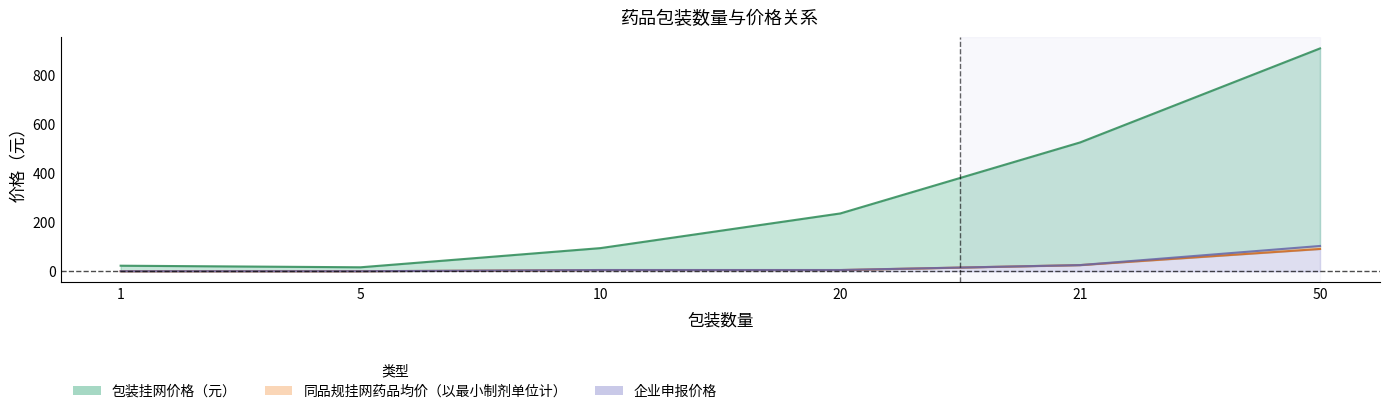

What are all the series names shown in the legend?

包装挂网价格（元）, 同品规挂网药品均价（以最小制剂单位计）, 企业申报价格